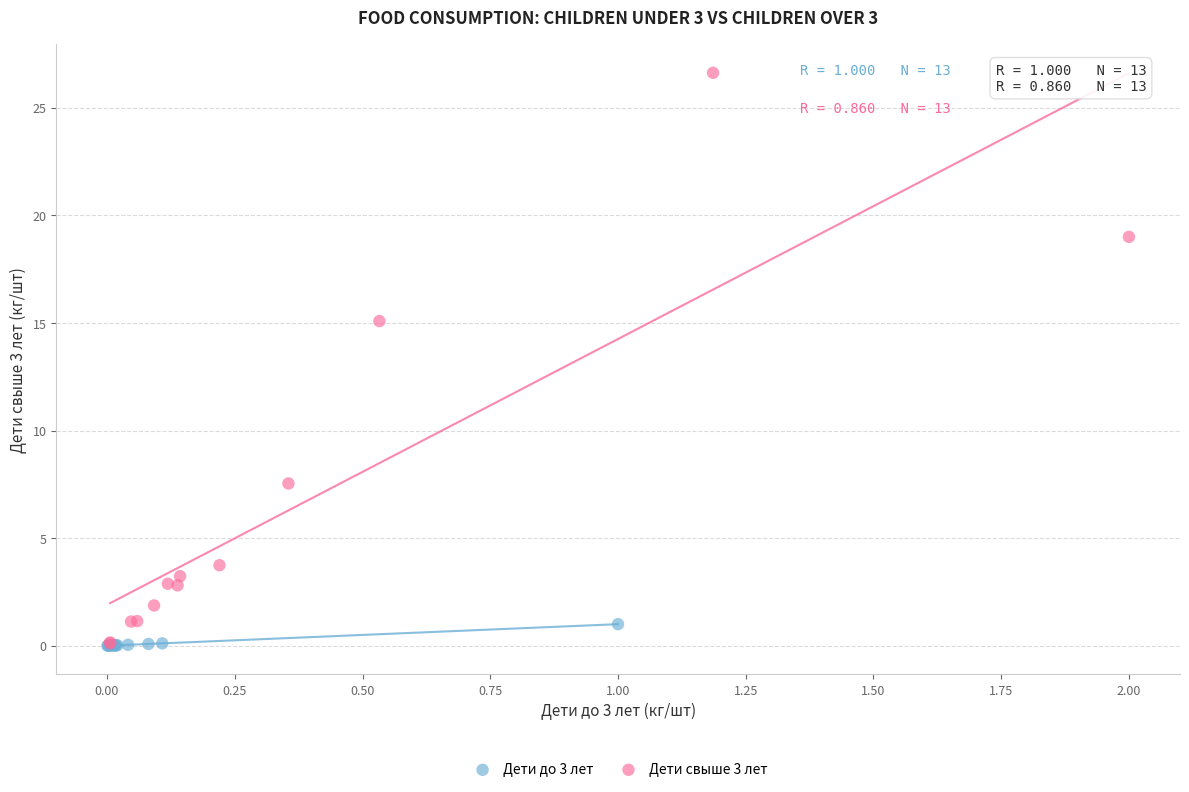

Which series has the largest Y range (max minus min)?

Дети свыше 3 лет